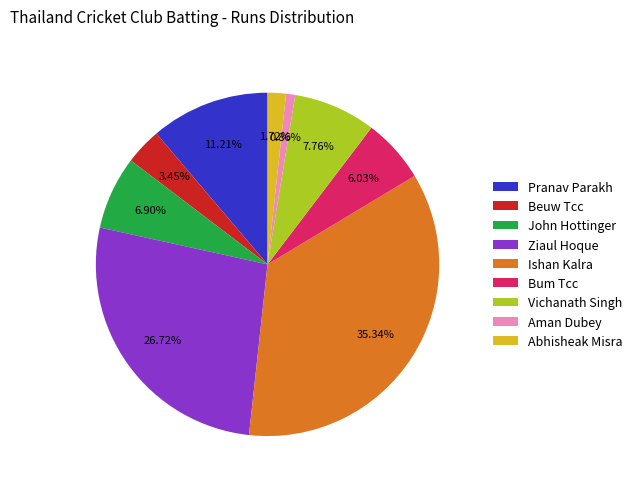

What is the ratio of the value at Ziaul Hoque to the value at John Hottinger?

3.9